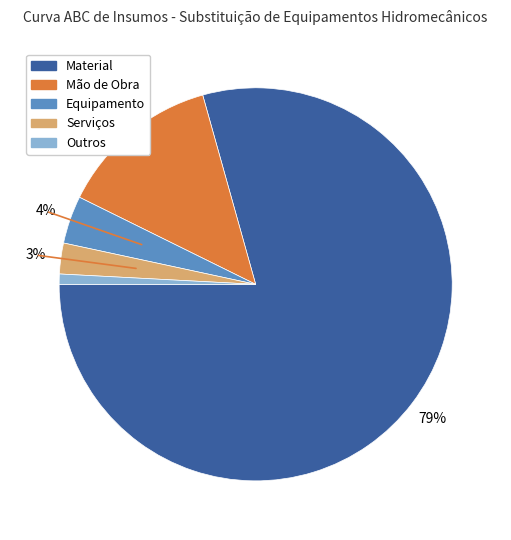

Between Equipamento and Outros, which is larger?

Equipamento